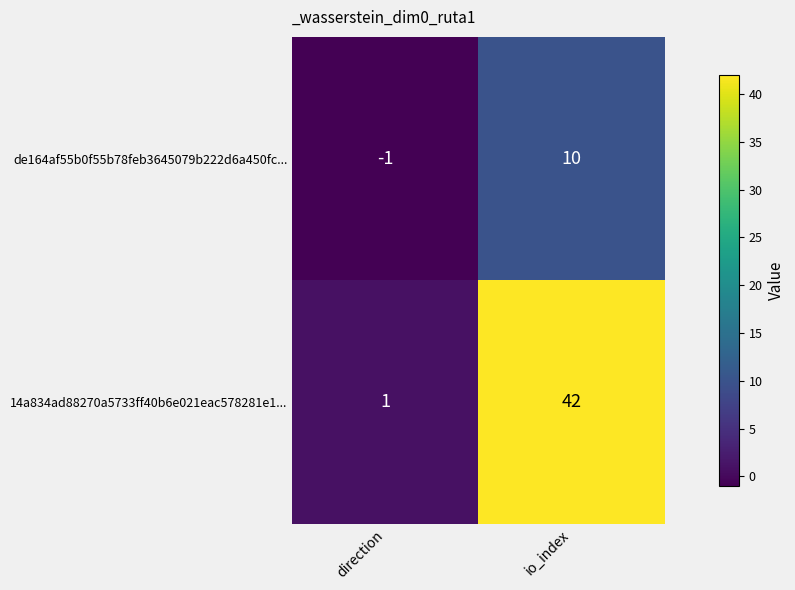

Reading right to left, extract all data points from this chart.

de164af55b0f55b78feb3645079b222d6a450fc...: io_index=10	direction=-1
14a834ad88270a5733ff40b6e021eac578281e1...: io_index=42	direction=1